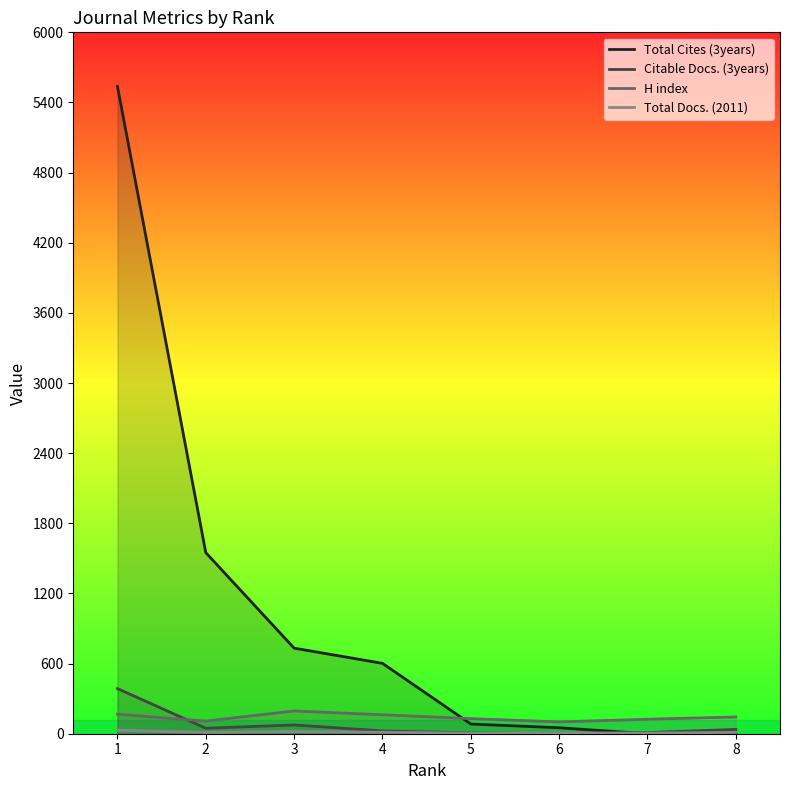

List the series in order of their peak value, lowest first.

Total Docs. (2011), H index, Citable Docs. (3years), Total Cites (3years)